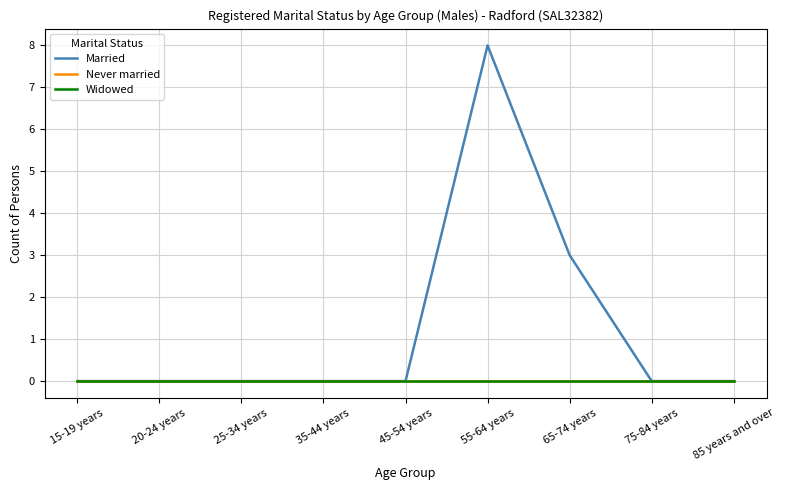

What is the value of the Married point at the 6th from the left?

8